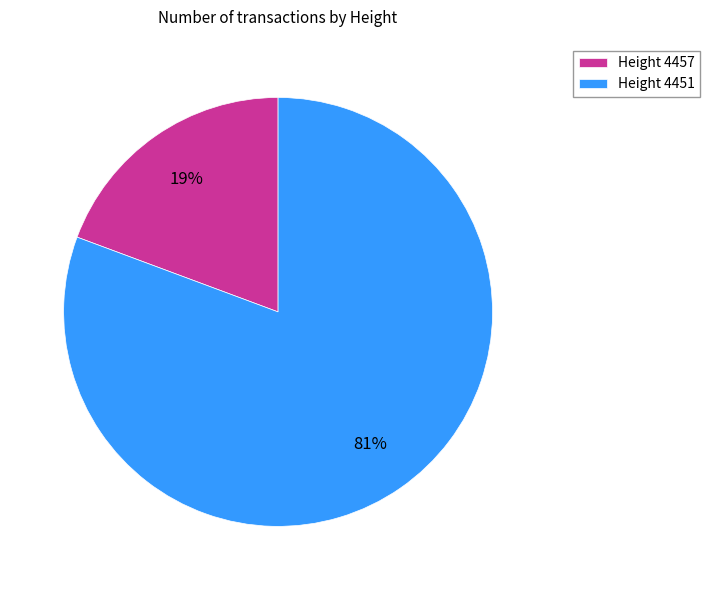

Between Height 4451 and Height 4457, which is larger?

Height 4451